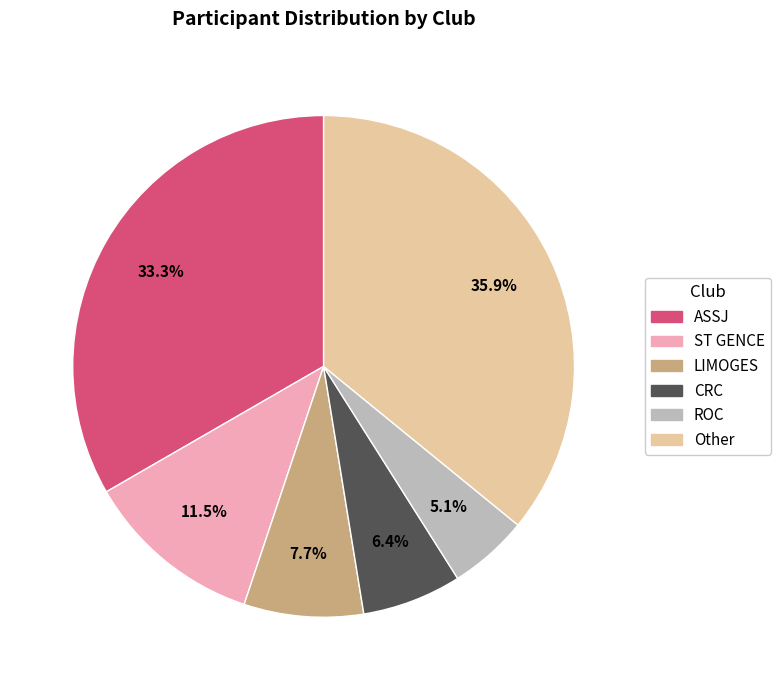

How many segments does this pie chart have?

6